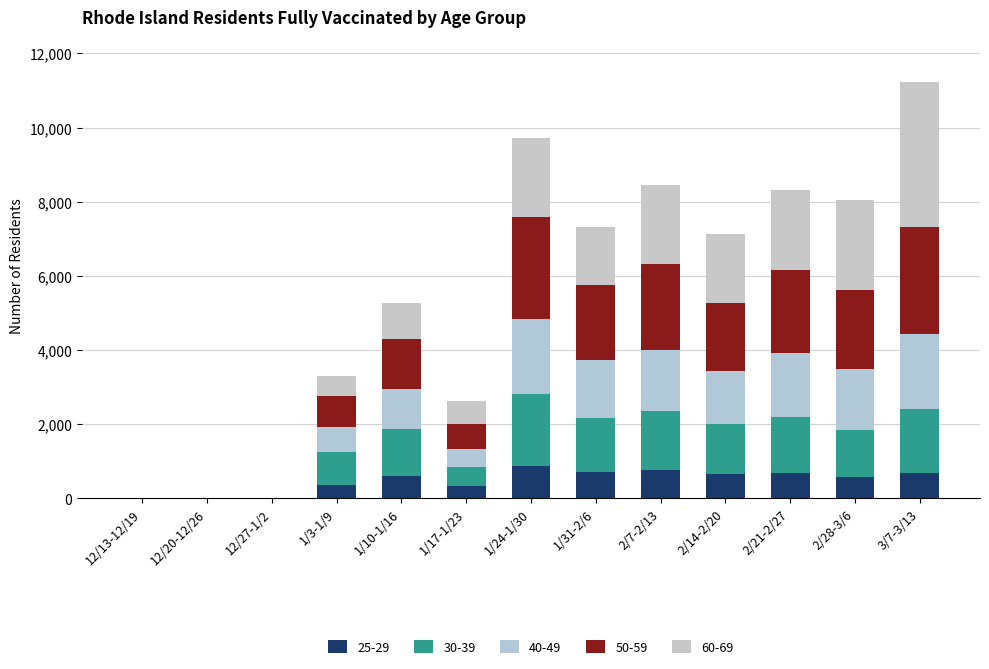

How many distinct data groups are displayed?

5